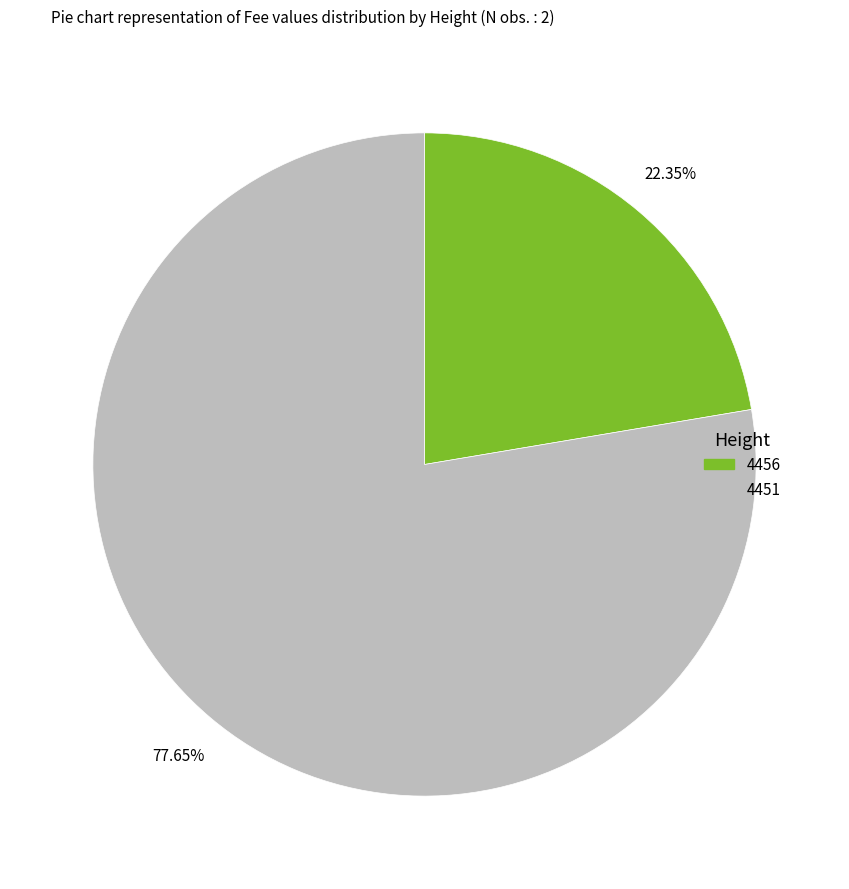

Which has a higher value, 4451 or 4456?

4451